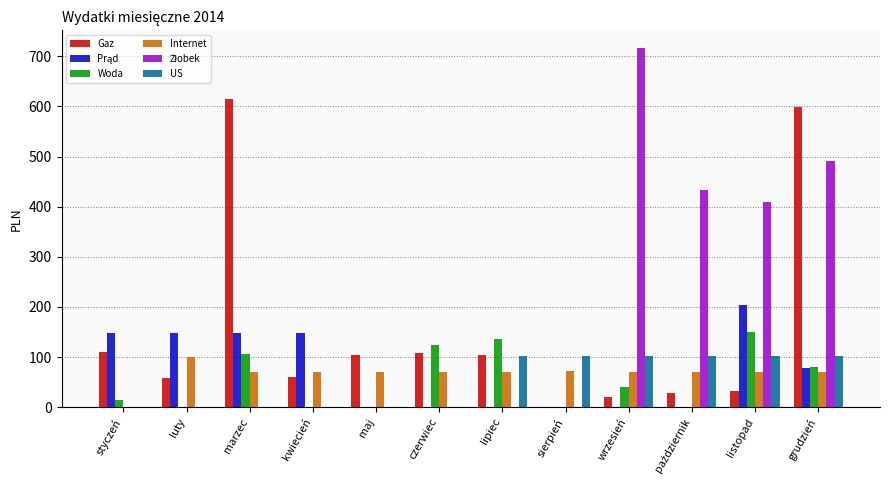

True or false: Internet has a value of 39.6 at wrzesień.

False